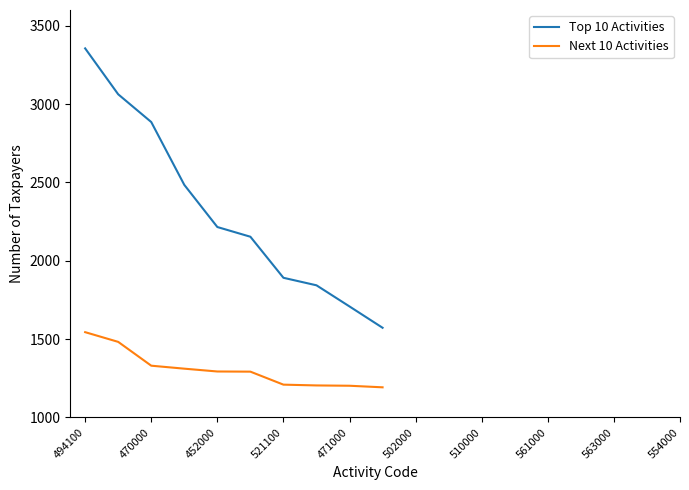

Which series has the largest total across all categories?

Top 10 Activities